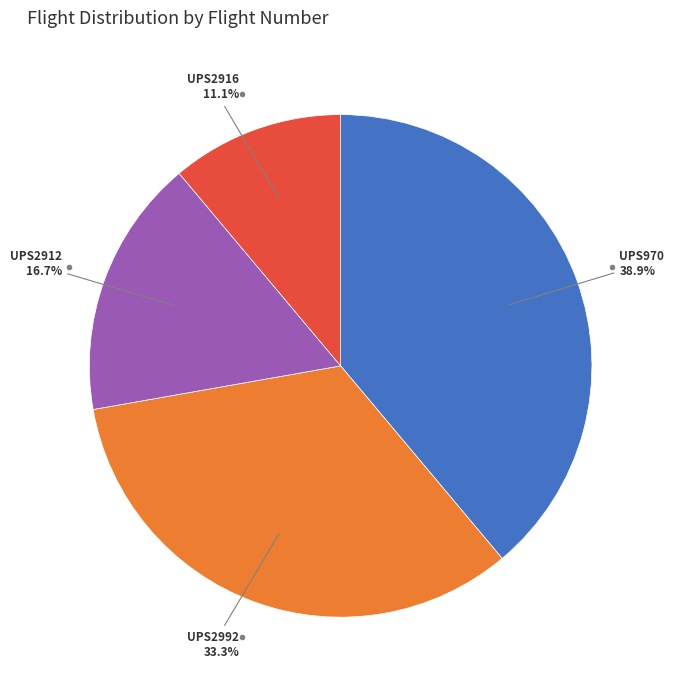

Is there any slice that represents more than half of the pie?

No